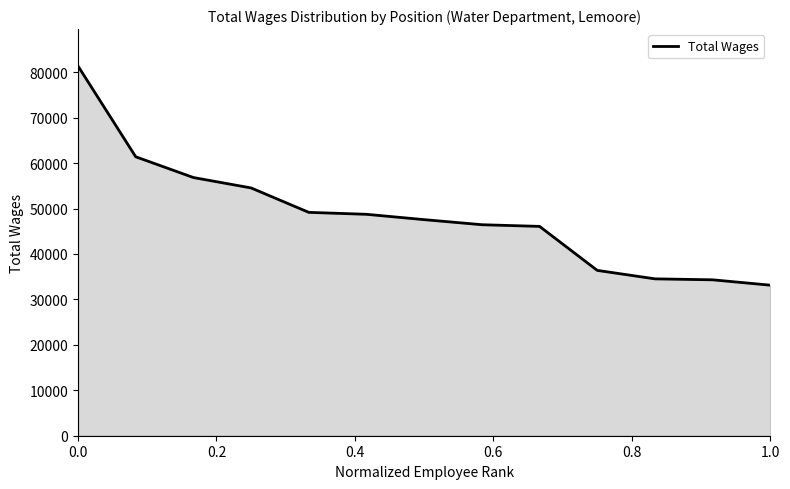

What is the minimum value shown in the chart?

33132